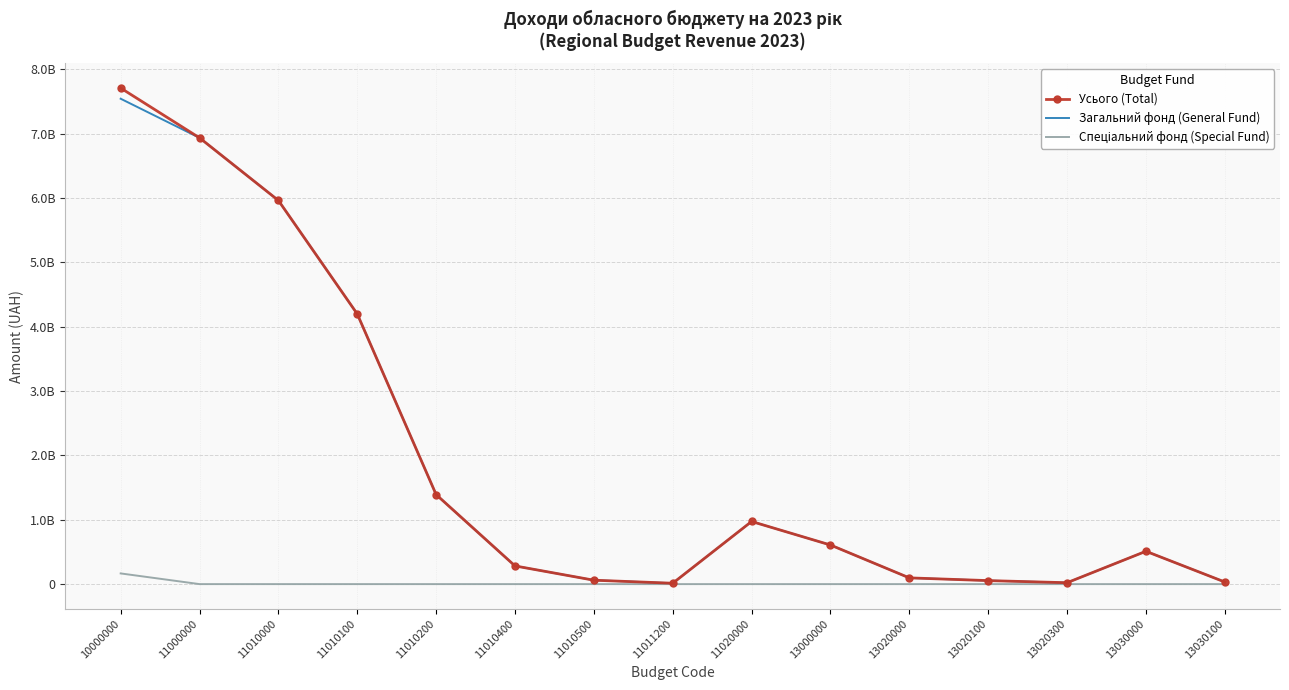

The Усього (Total) series shows 6431118 at 11011200. True or false?

False